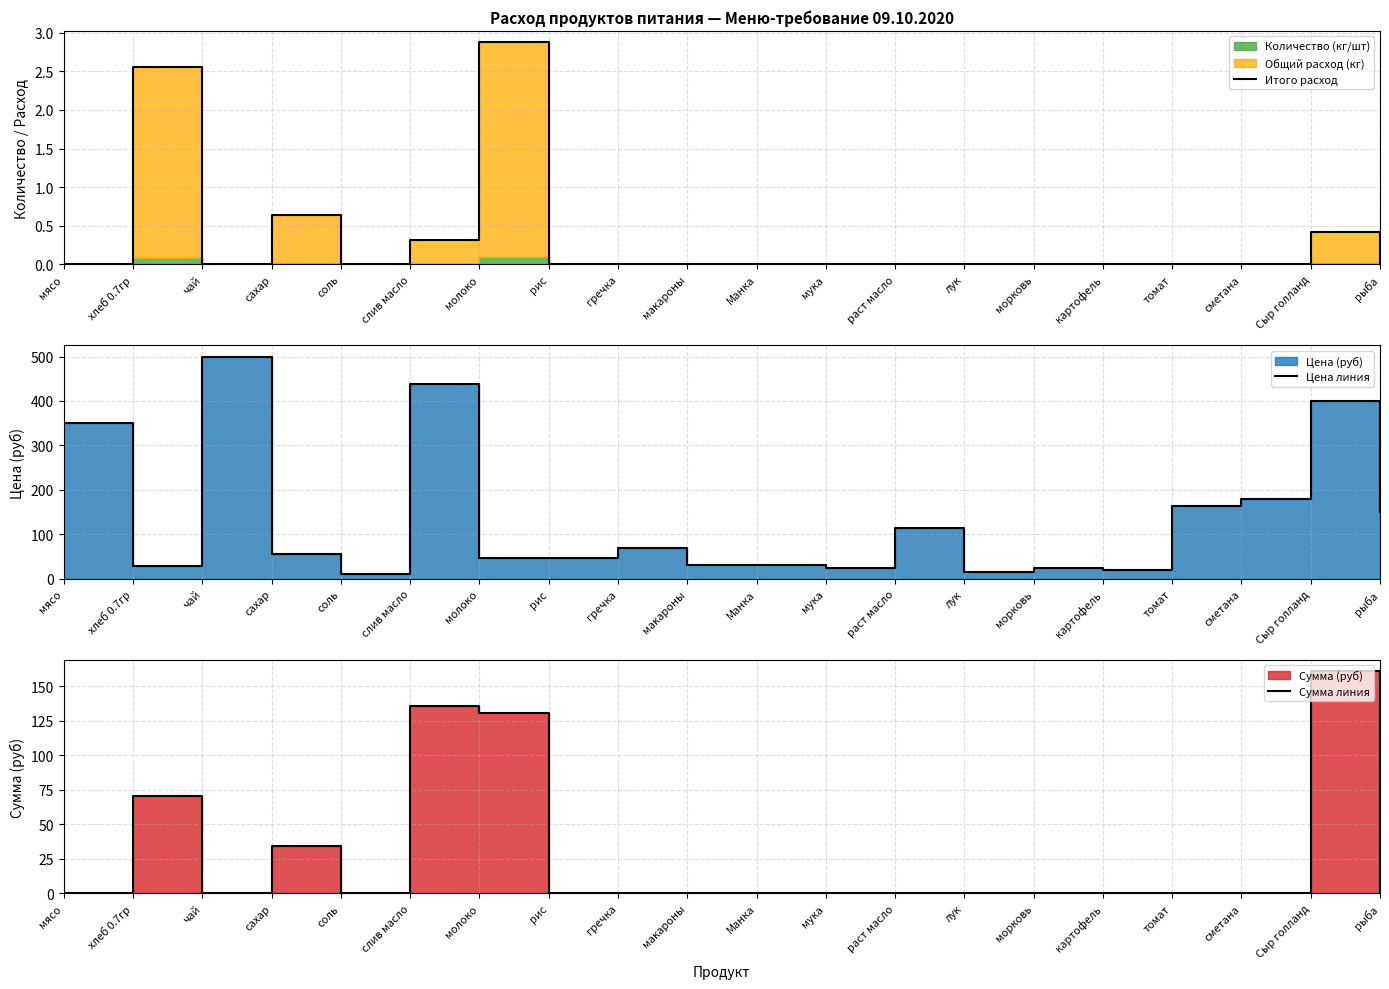

True or false: Сумма линия has more than 0 interior local peaks.

True